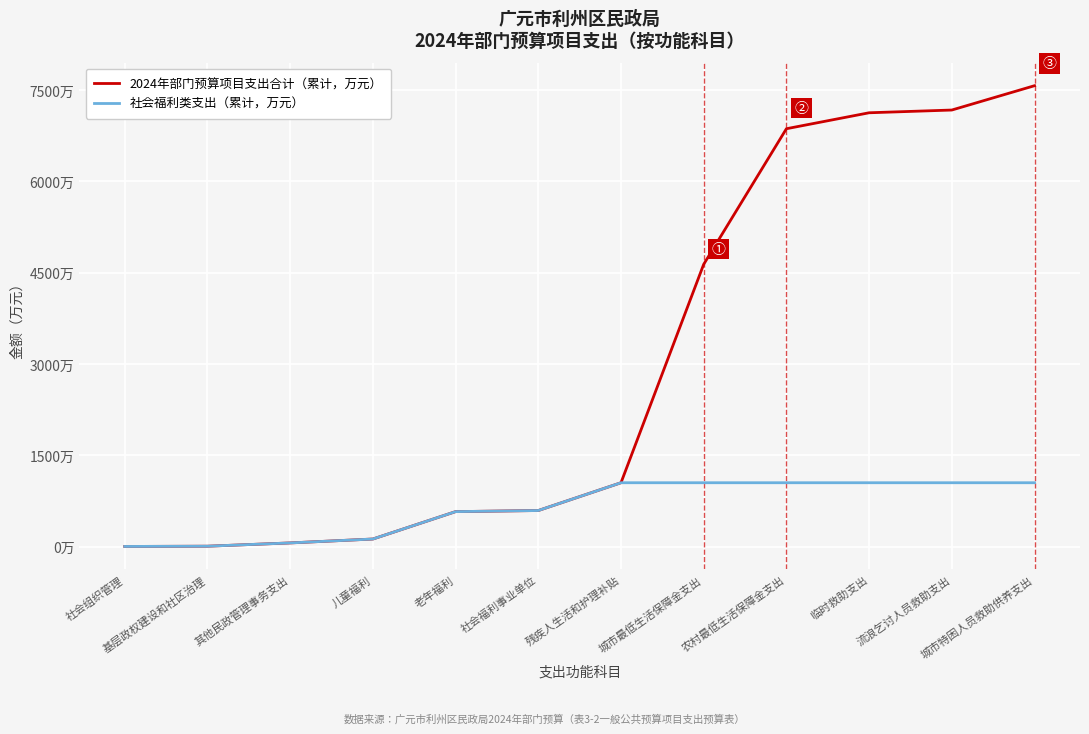

Reading right to left, transcribe all the data shown in this chart.

2024年部门预算项目支出合计（累计，万元）: 7573.9	7174.1	7129.0	6866.9	4639.3	1049.9	593.3	575.1	125.1	60.9	7.0	3.0
社会福利类支出（累计，万元）: 1049.9	1049.9	1049.9	1049.9	1049.9	1049.9	593.3	575.1	125.1	60.9	7.0	3.0